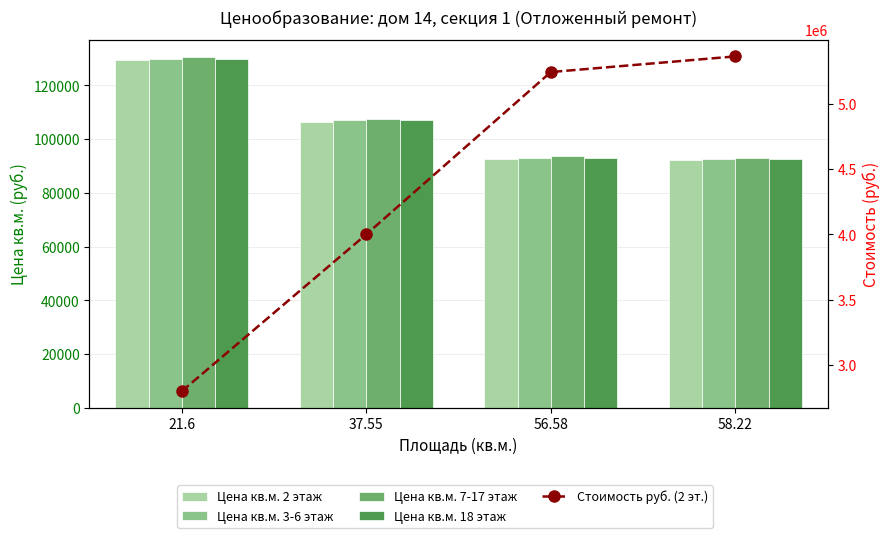

What is the minimum value for Стоимость руб. (2 эт.)?

2797400.0